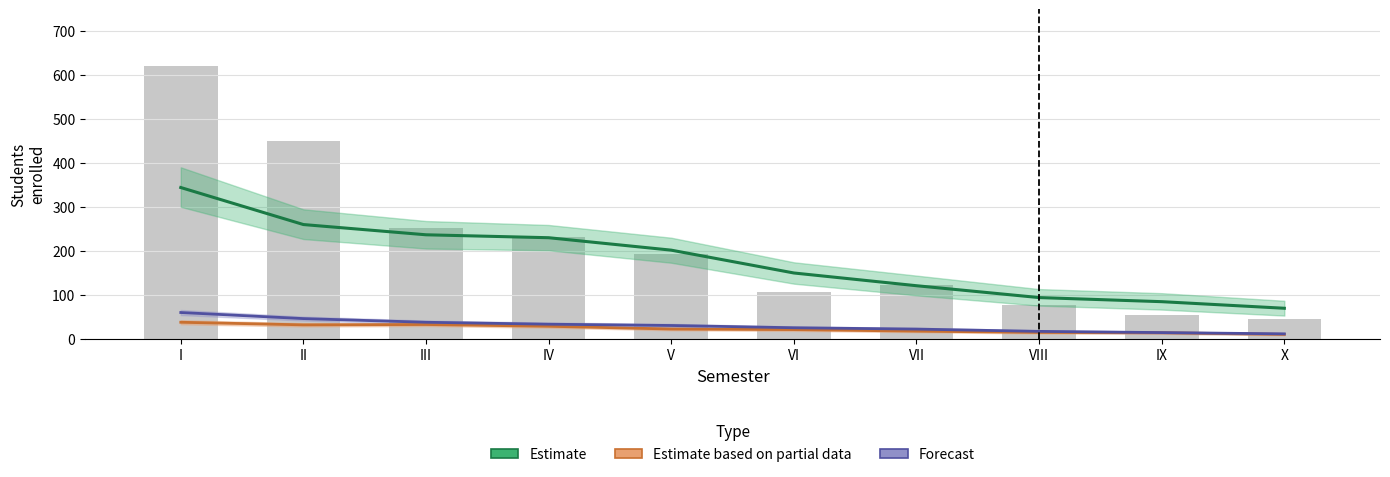

List the labels in order of value, largest first.

I, II, III, IV, V, VII, VI, VIII, IX, X